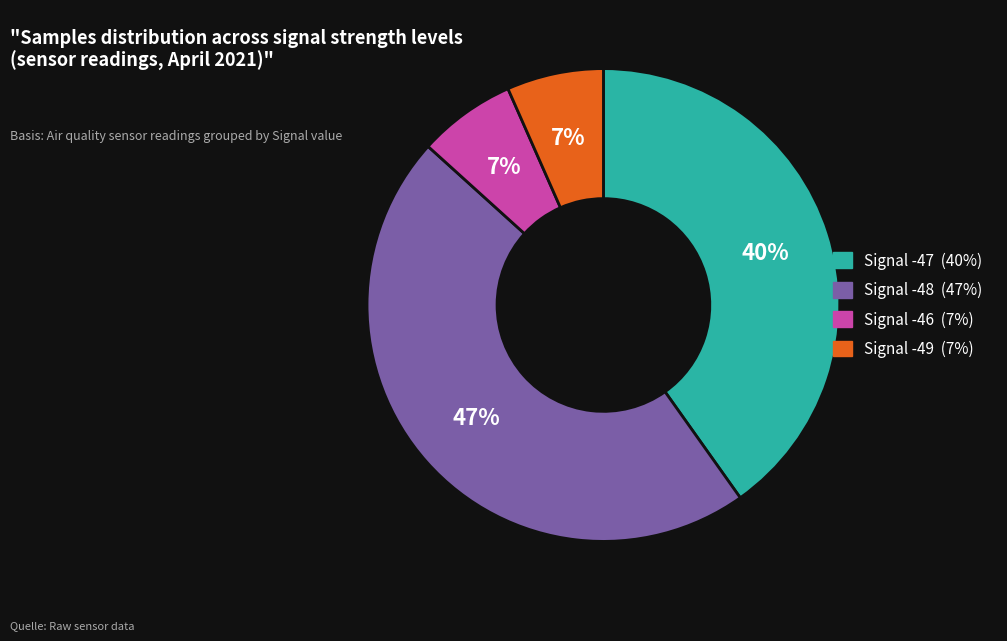

Does any single category account for the majority?

No